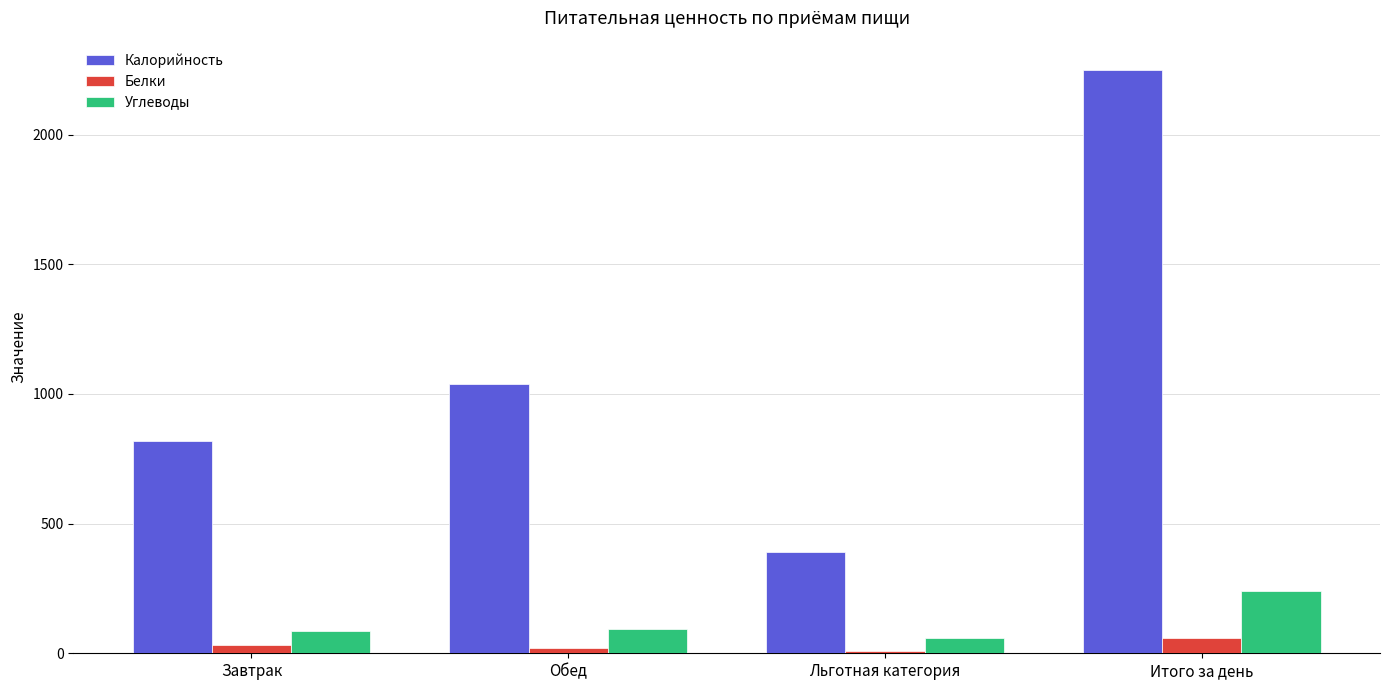

Which series has the widest spread of values?

Калорийность